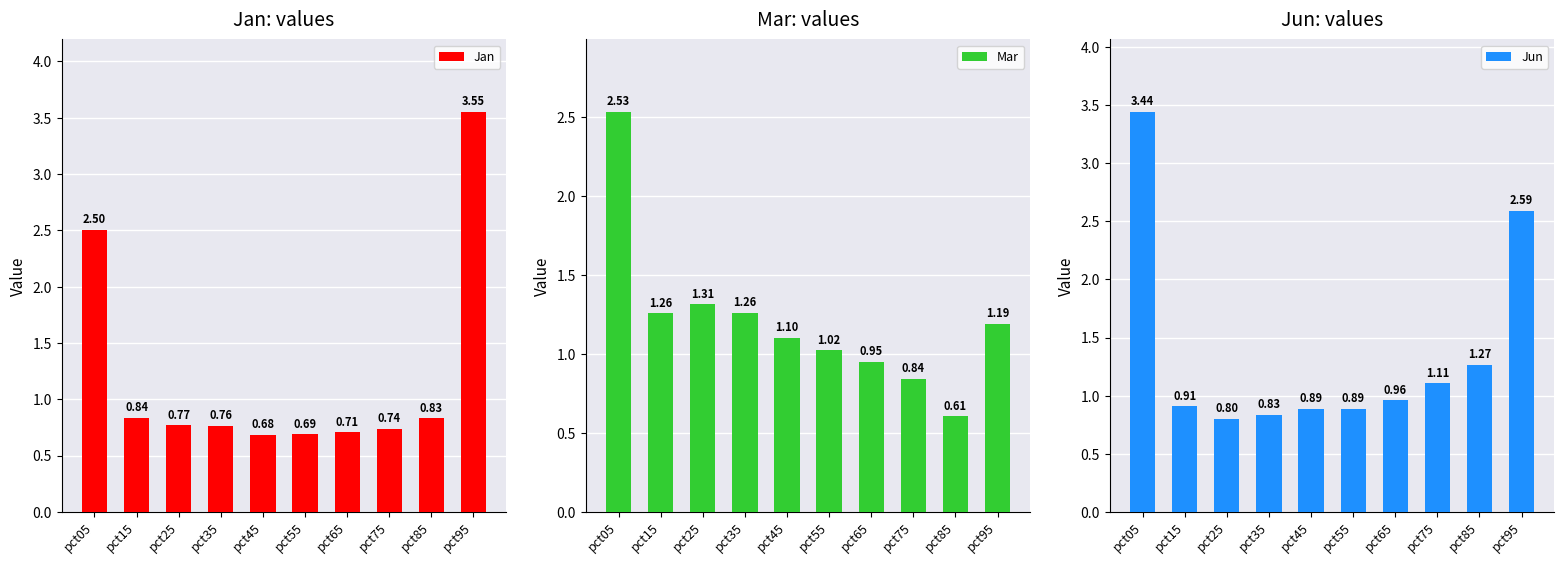

Which series has the largest total across all categories?

Jun